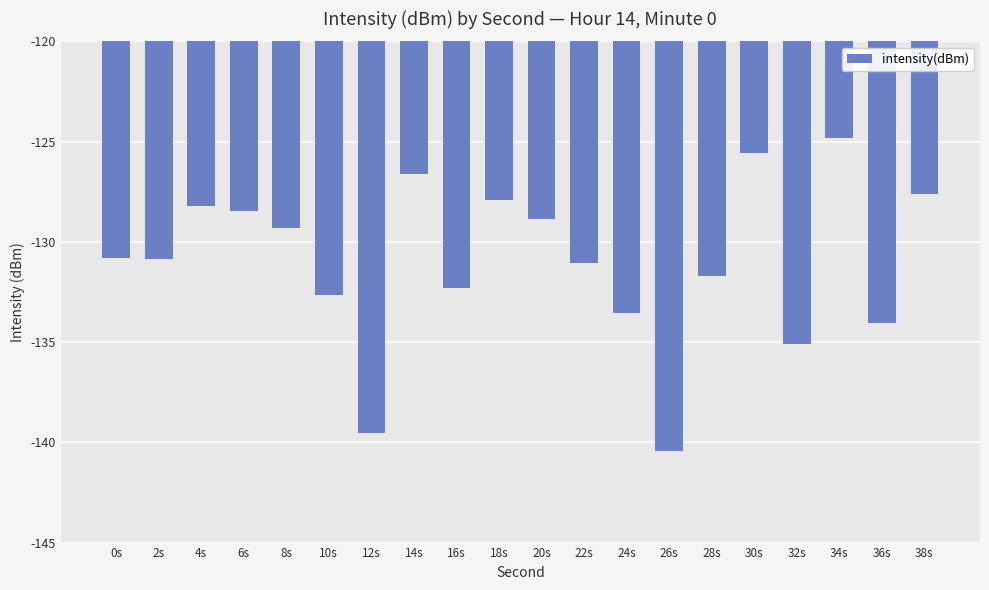

How many data points are above -130?

9